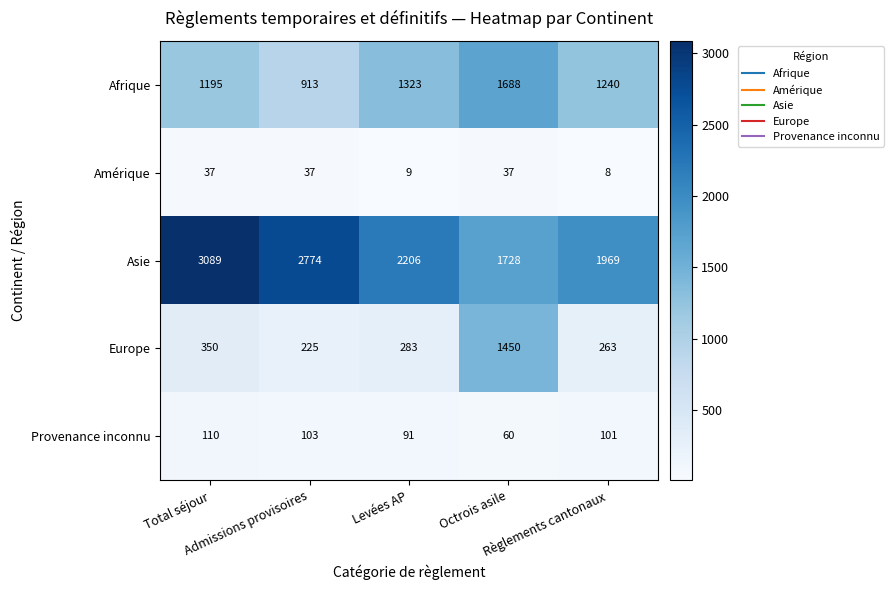

At how many categories does at least one series exceed 664?

5